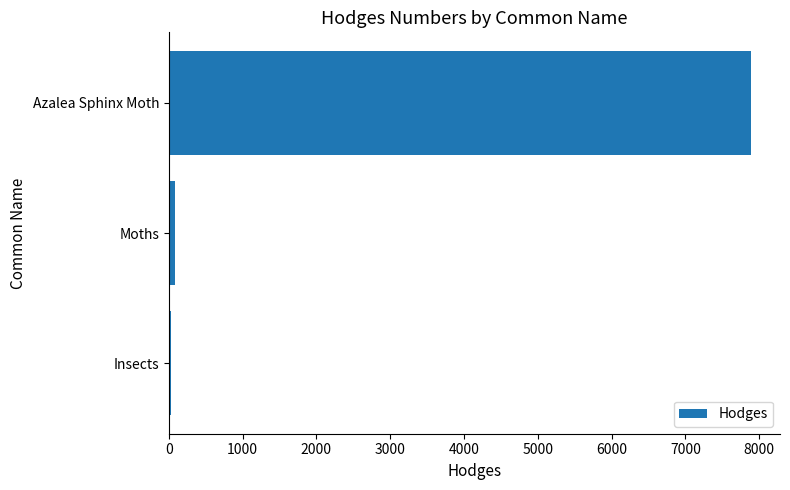

At which category does the chart reach its peak across all series?

Azalea Sphinx Moth